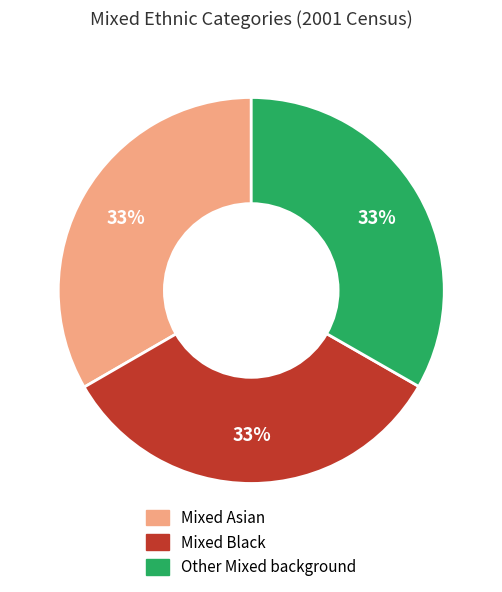

To the nearest percent, what is the combined percentage of Other Mixed background and Mixed Black?

67%